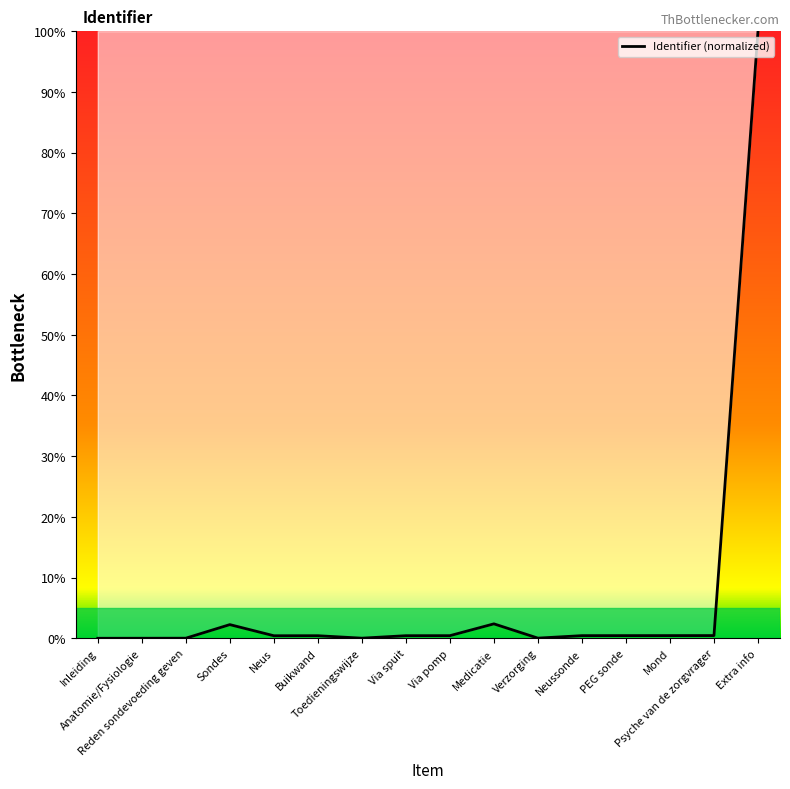

How many lines are shown in the chart?

1